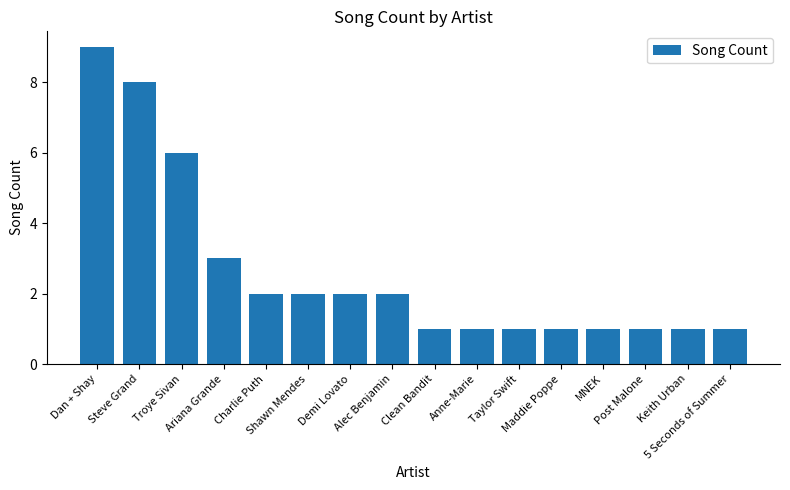

How many values are between 1 and 3?

13